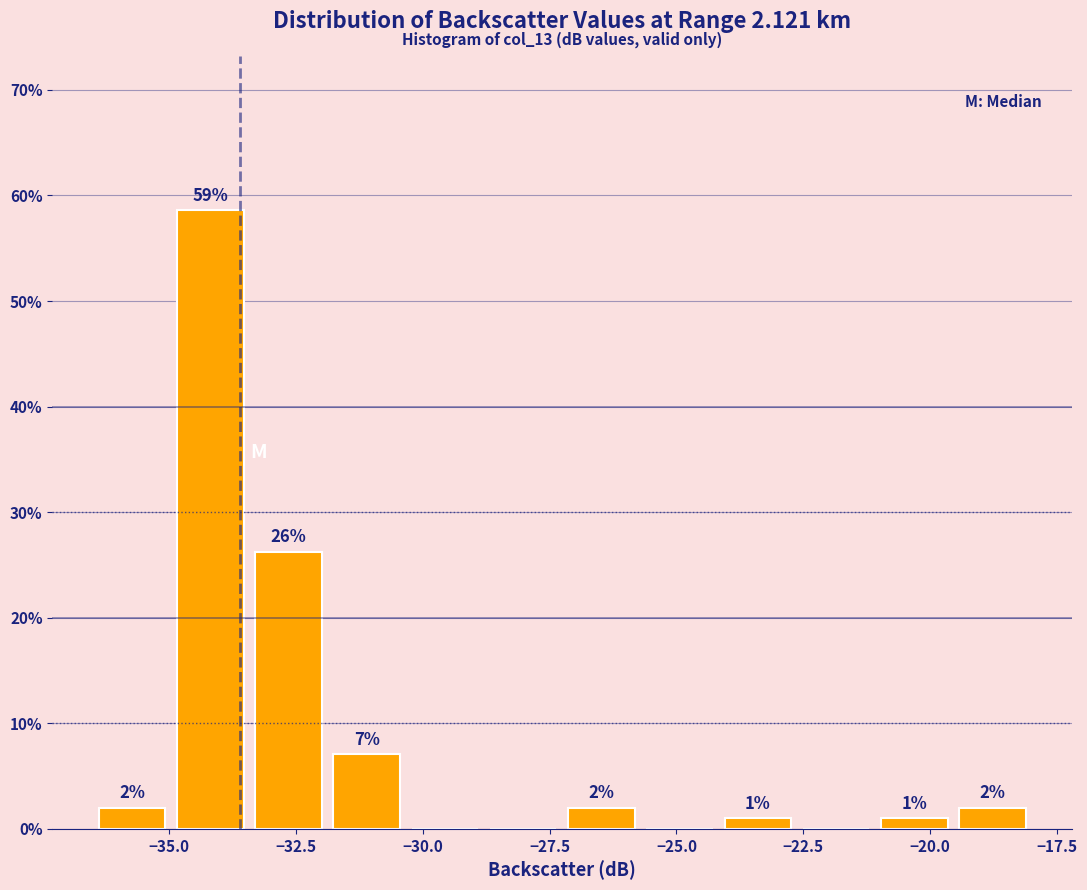

Around what value on the x-axis is the tallest bar? Give the approximate position of its centre, as read against the axis.

-34.0